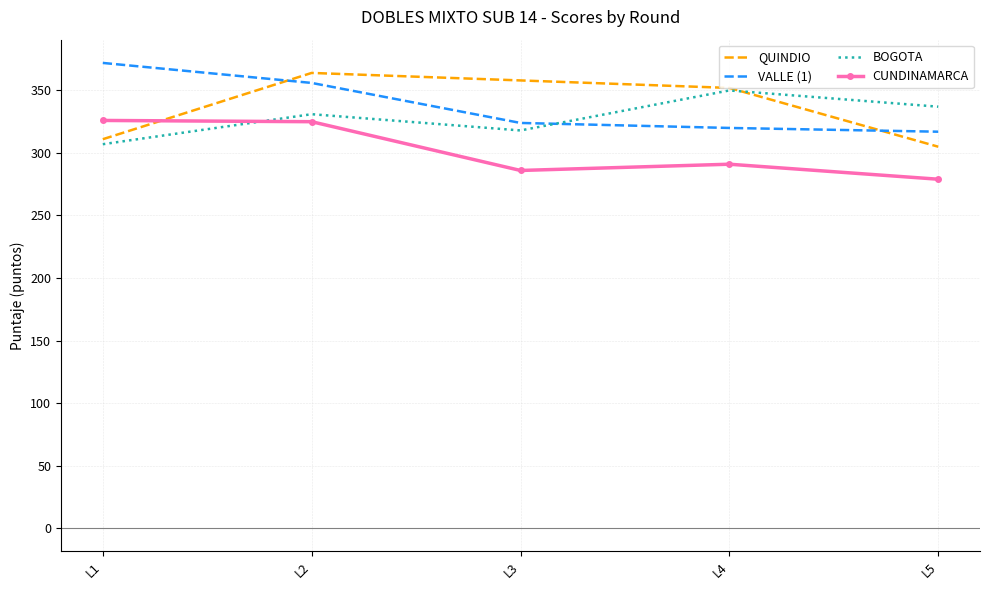

Rank the series by their maximum value, from lowest to highest.

CUNDINAMARCA, BOGOTA, QUINDIO, VALLE (1)